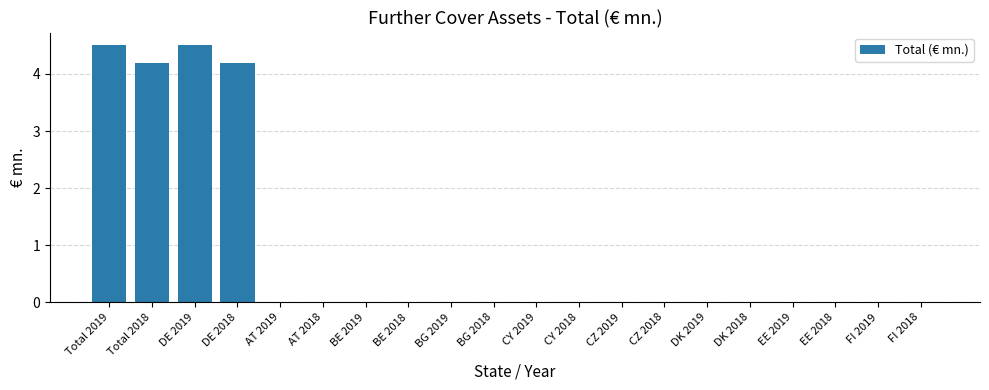

True or false: the data shows 0.0 at DK 2019.

True